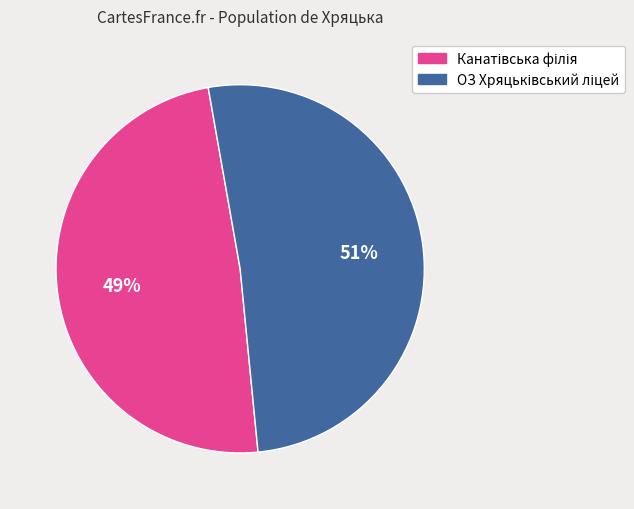

Is there any slice that represents more than half of the pie?

Yes